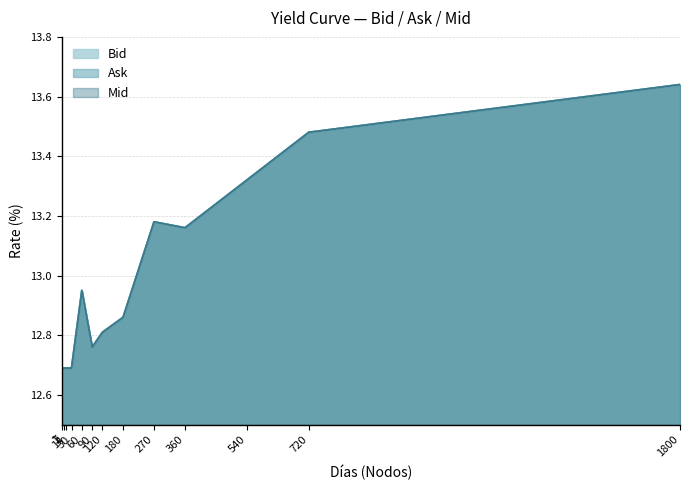

True or false: Bid and Ask intersect in this chart.

False